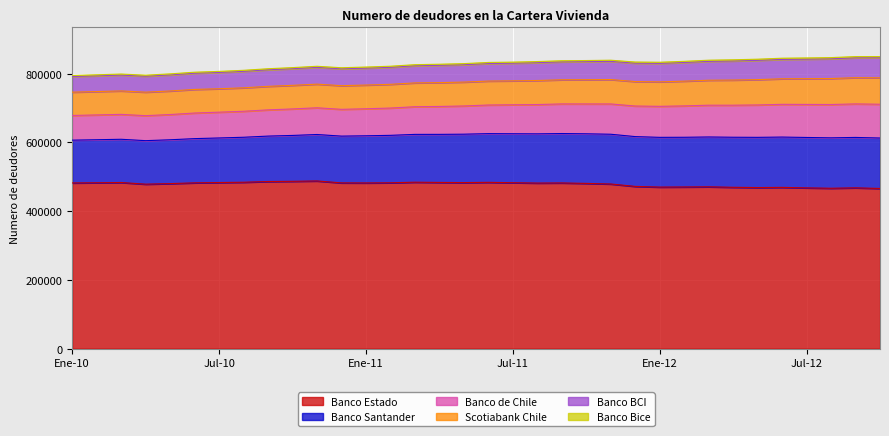

What is the difference between the Banco Bice values at Sep-10 and Sep-11?

177